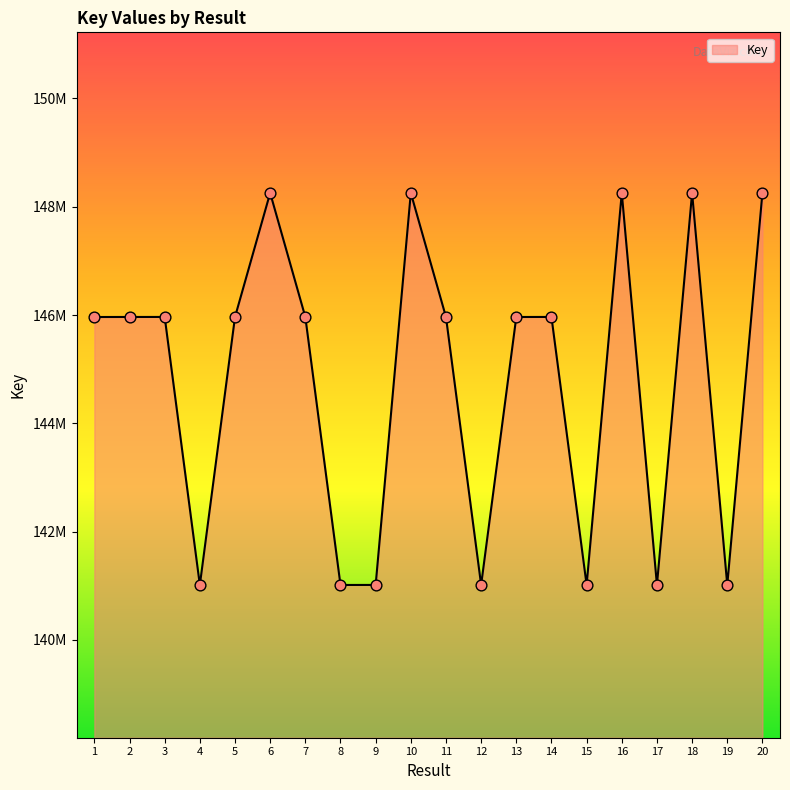

Is this an area chart (filled region under the line)?

Yes